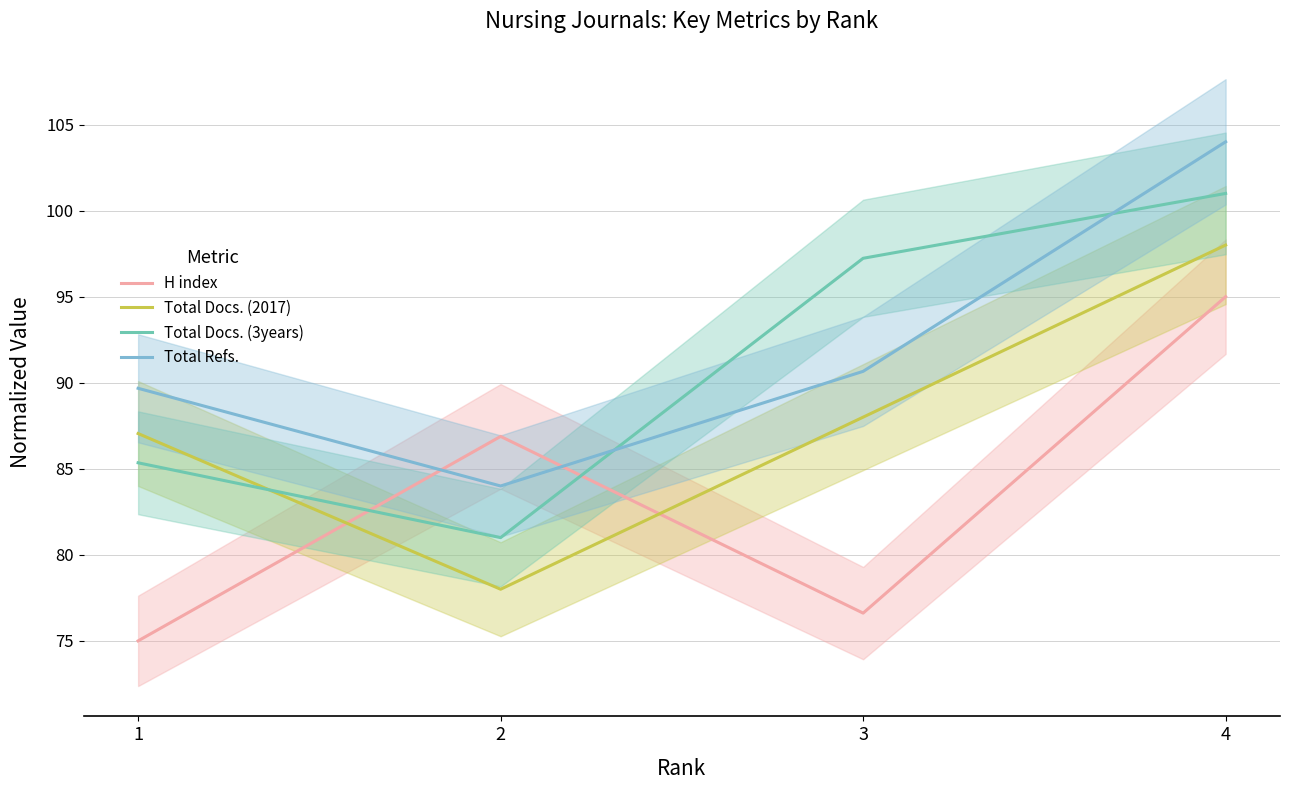

What is the lowest value of the H index series?

75.0